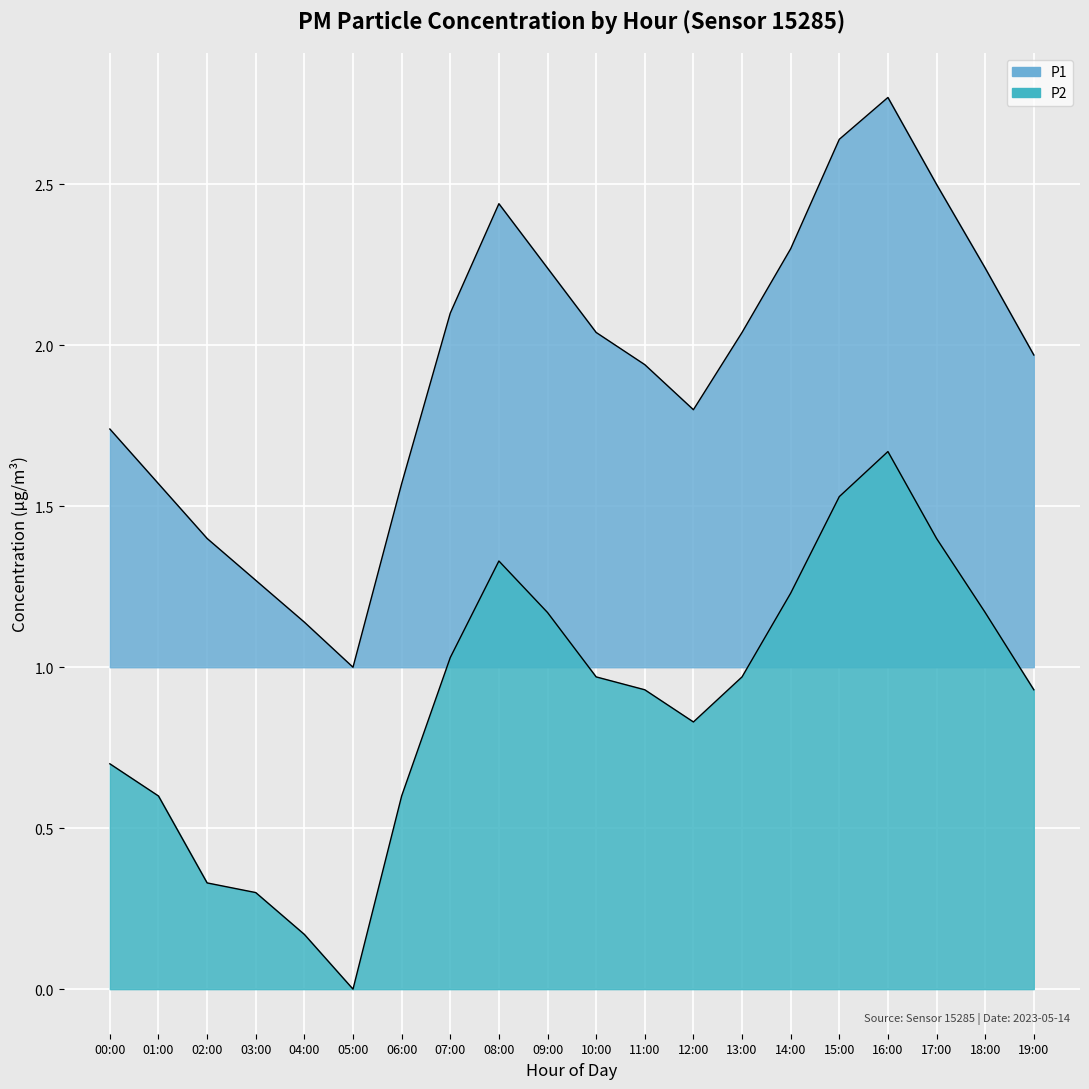

How many data points in P1 are above 2?

10